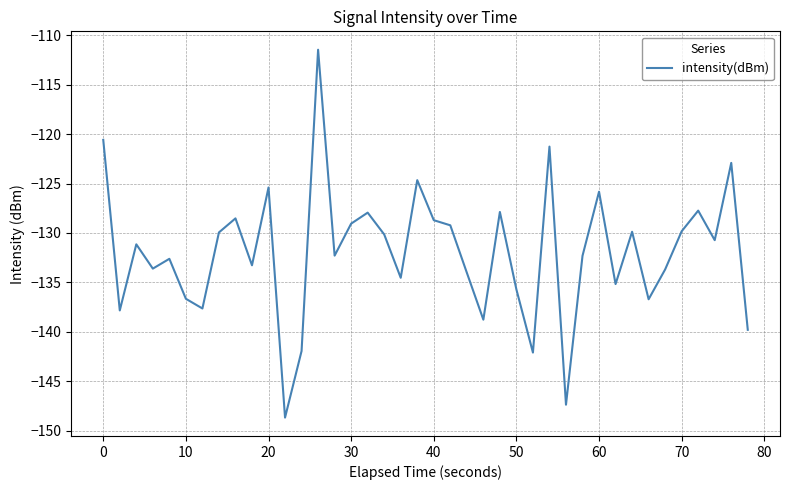

What is the sum of all values?

-5277.5